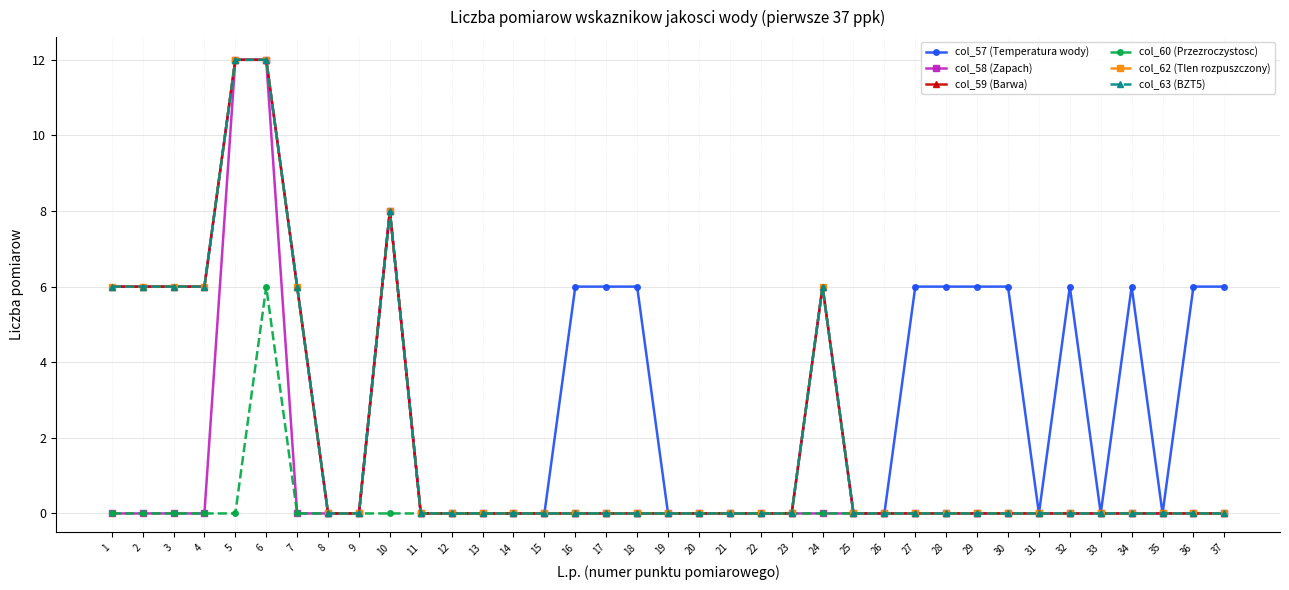

Reading left to right, what are all the values shown in this chart?

col_57 (Temperatura wody): 1=6	2=6	3=6	4=6	5=12	6=12	7=6	8=0	9=0	10=8	11=0	12=0	13=0	14=0	15=0	16=6	17=6	18=6	19=0	20=0	21=0	22=0	23=0	24=6	25=0	26=0	27=6	28=6	29=6	30=6	31=0	32=6	33=0	34=6	35=0	36=6	37=6
col_58 (Zapach): 1=0	2=0	3=0	4=0	5=12	6=12	7=0	8=0	9=0	10=8	11=0	12=0	13=0	14=0	15=0	16=0	17=0	18=0	19=0	20=0	21=0	22=0	23=0	24=0	25=0	26=0	27=0	28=0	29=0	30=0	31=0	32=0	33=0	34=0	35=0	36=0	37=0
col_59 (Barwa): 1=6	2=6	3=6	4=6	5=12	6=12	7=6	8=0	9=0	10=8	11=0	12=0	13=0	14=0	15=0	16=0	17=0	18=0	19=0	20=0	21=0	22=0	23=0	24=6	25=0	26=0	27=0	28=0	29=0	30=0	31=0	32=0	33=0	34=0	35=0	36=0	37=0
col_60 (Przezroczystosc): 1=0	2=0	3=0	4=0	5=0	6=6	7=0	8=0	9=0	10=0	11=0	12=0	13=0	14=0	15=0	16=0	17=0	18=0	19=0	20=0	21=0	22=0	23=0	24=0	25=0	26=0	27=0	28=0	29=0	30=0	31=0	32=0	33=0	34=0	35=0	36=0	37=0
col_62 (Tlen rozpuszczony): 1=6	2=6	3=6	4=6	5=12	6=12	7=6	8=0	9=0	10=8	11=0	12=0	13=0	14=0	15=0	16=0	17=0	18=0	19=0	20=0	21=0	22=0	23=0	24=6	25=0	26=0	27=0	28=0	29=0	30=0	31=0	32=0	33=0	34=0	35=0	36=0	37=0
col_63 (BZT5): 1=6	2=6	3=6	4=6	5=12	6=12	7=6	8=0	9=0	10=8	11=0	12=0	13=0	14=0	15=0	16=0	17=0	18=0	19=0	20=0	21=0	22=0	23=0	24=6	25=0	26=0	27=0	28=0	29=0	30=0	31=0	32=0	33=0	34=0	35=0	36=0	37=0